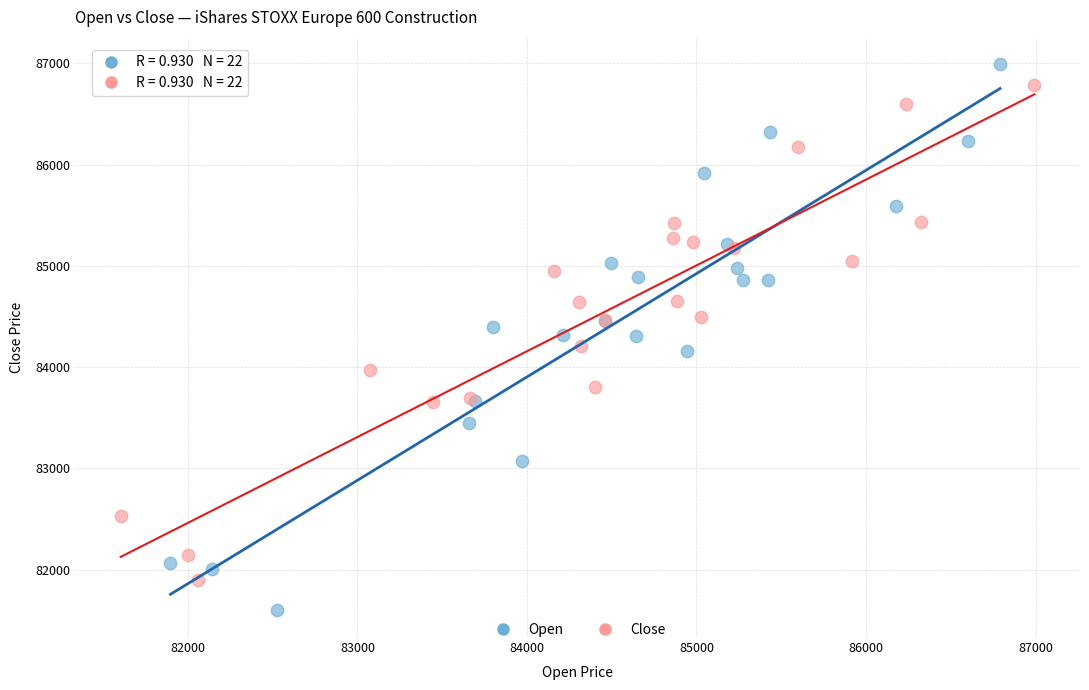

What are all the series names shown in the legend?

Open, Close